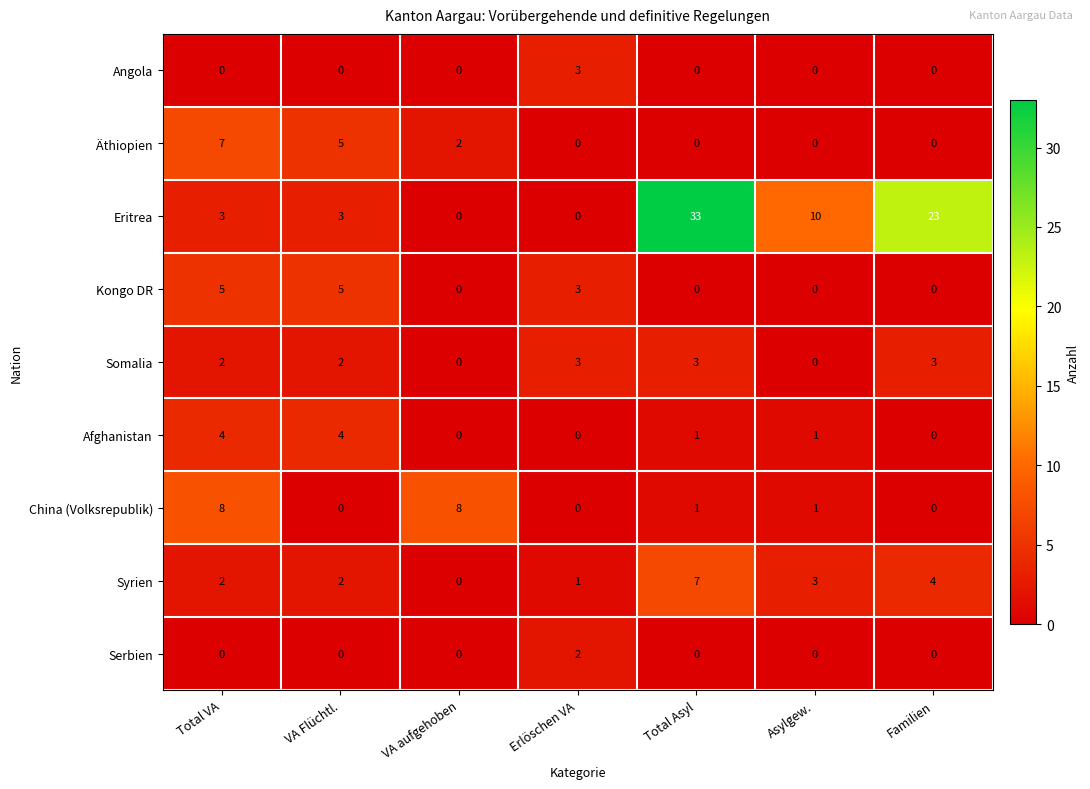

Is it true that Serbien equals 1 at Total VA?

False